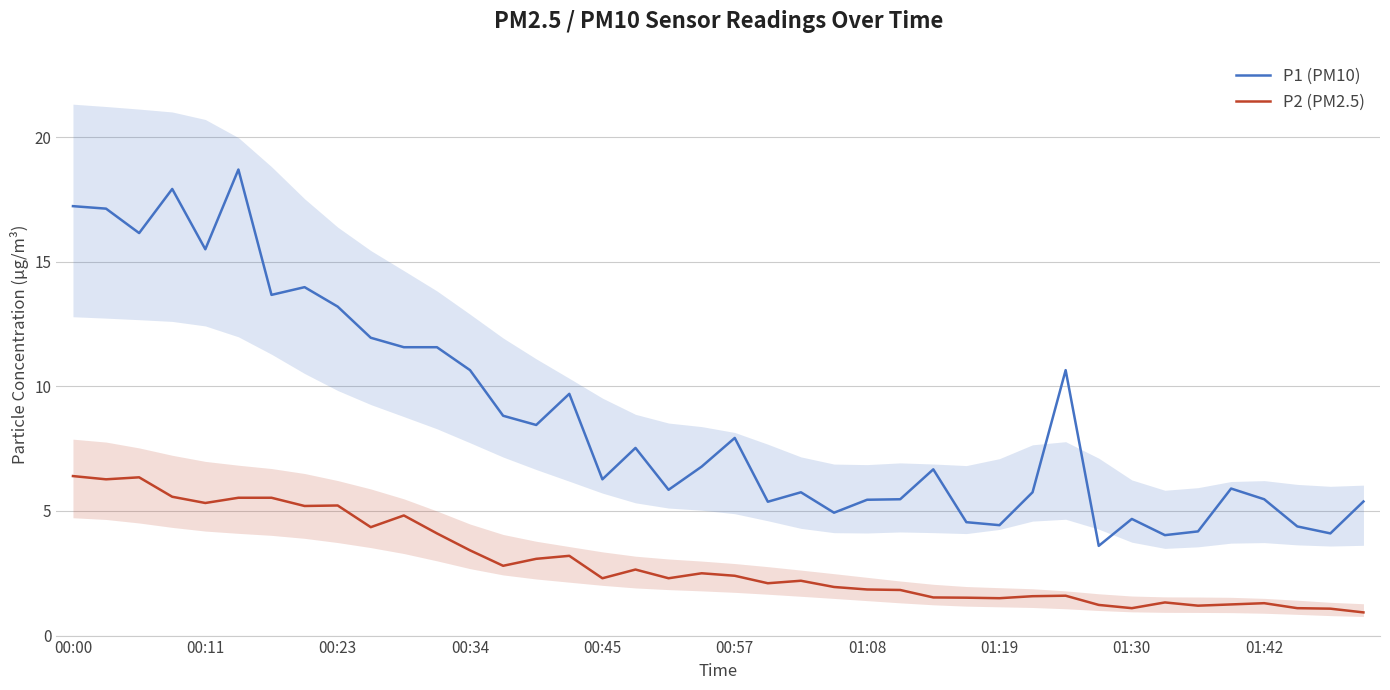

What is the total value across all series at 35?

7.2